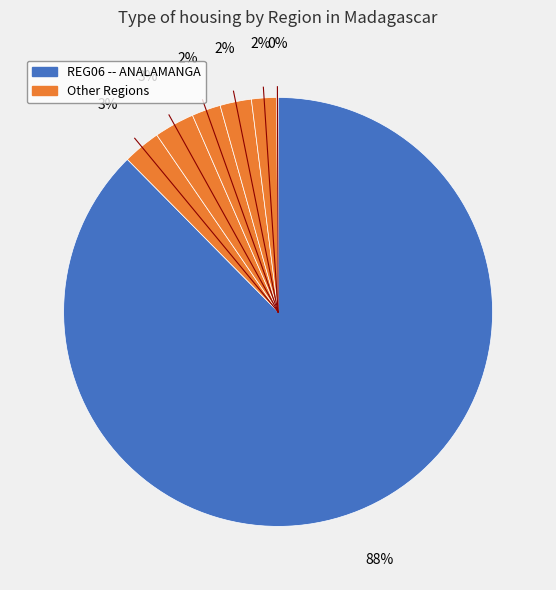

To the nearest percent, what is the difference between the largest and smallest slice percentages?

88%